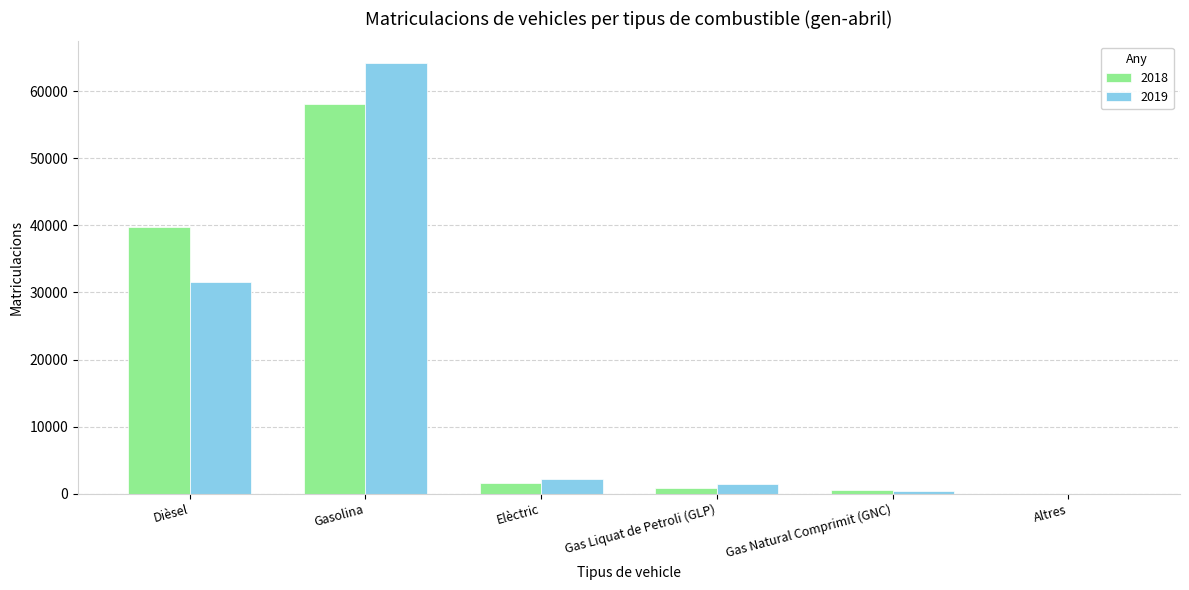

What is the total value across all series at Elèctric?

3794